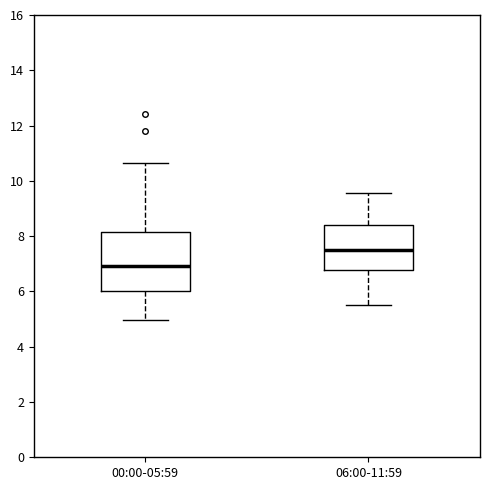

Which box has the highest median line?

06:00-11:59